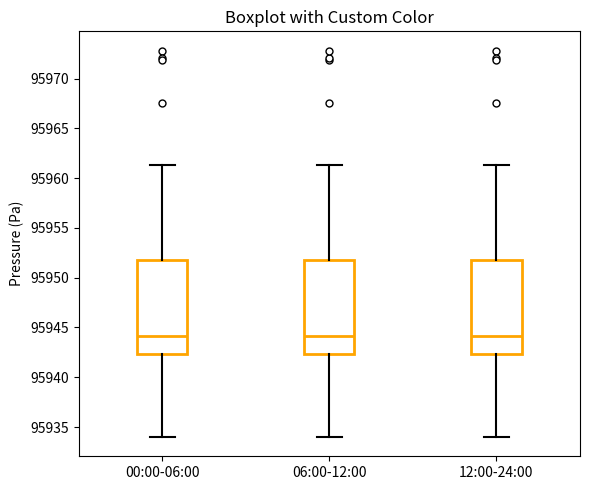

Where does the lower whisker of the box for 12:00-24:00 end on the y-axis? The values are not printed on the chart, so give them approximately, as read against the axis.

95934.0